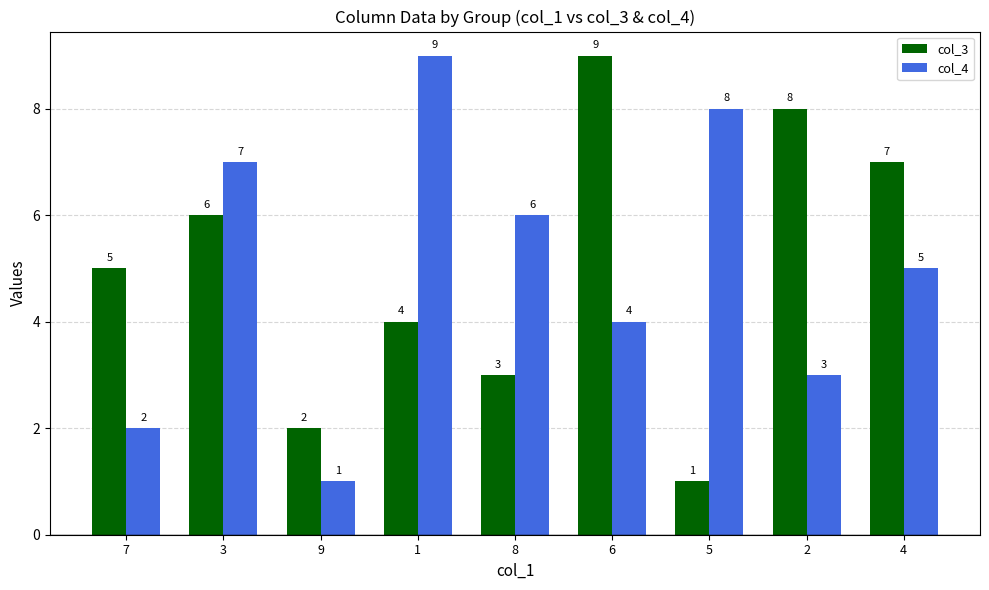

List the labels in order of col_4 value, smallest first.

9, 7, 2, 6, 4, 8, 3, 5, 1